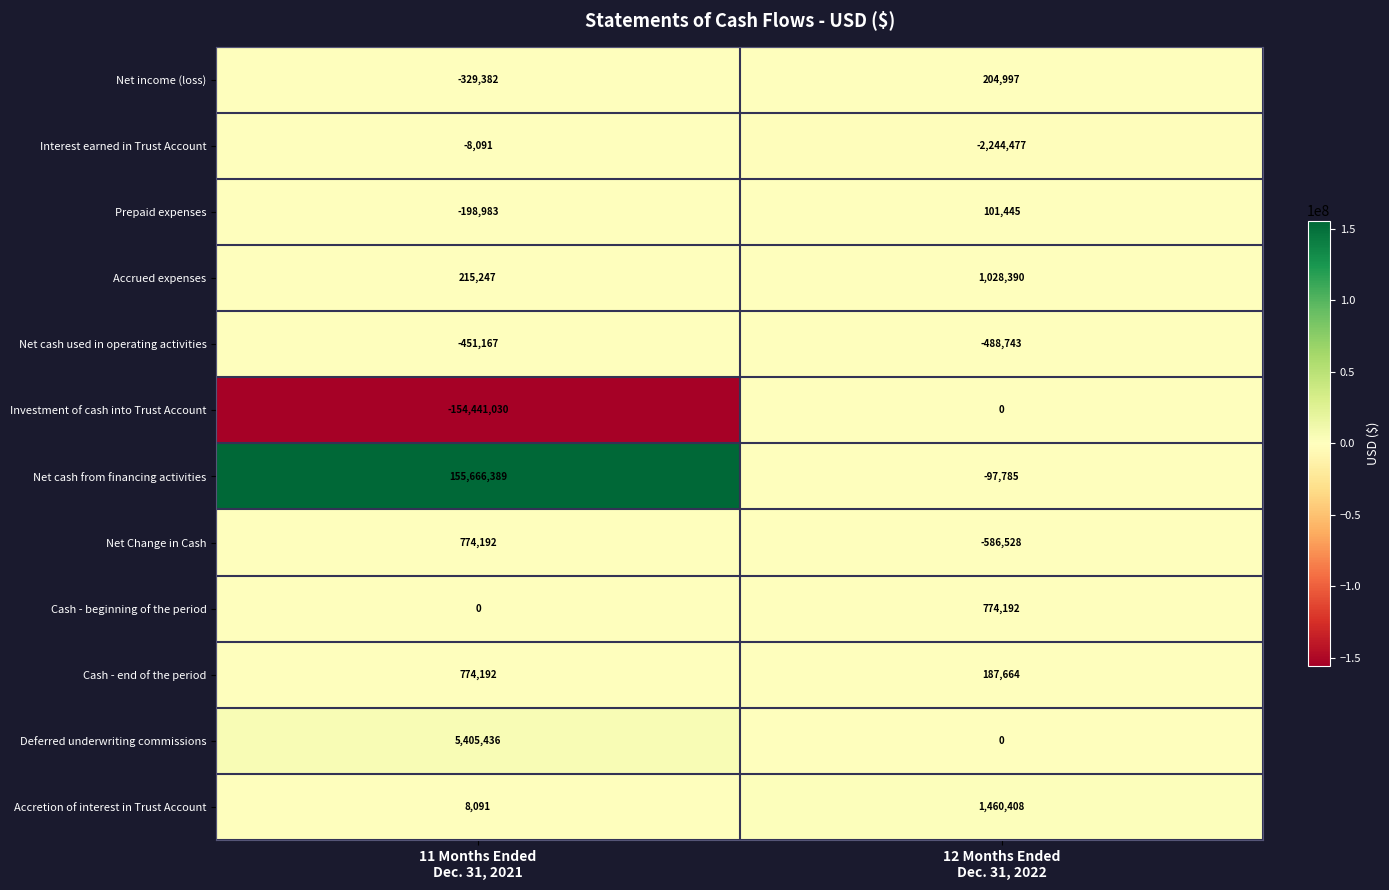

At which category does the chart reach its minimum across all series?

11 Months Ended
Dec. 31, 2021